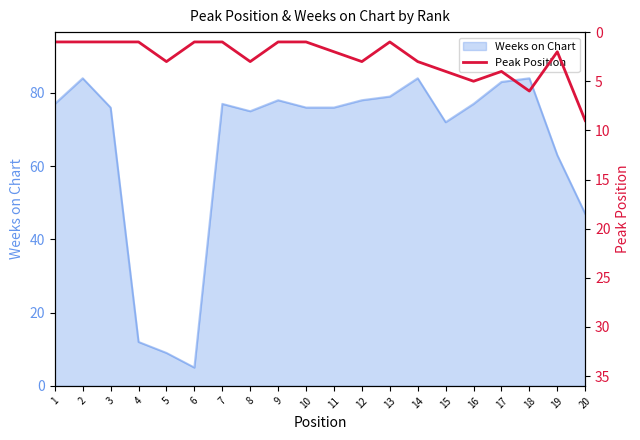

Reading right to left, what are all the values shown in this chart?

9	2	6	4	5	4	3	1	3	2	1	1	3	1	1	3	1	1	1	1